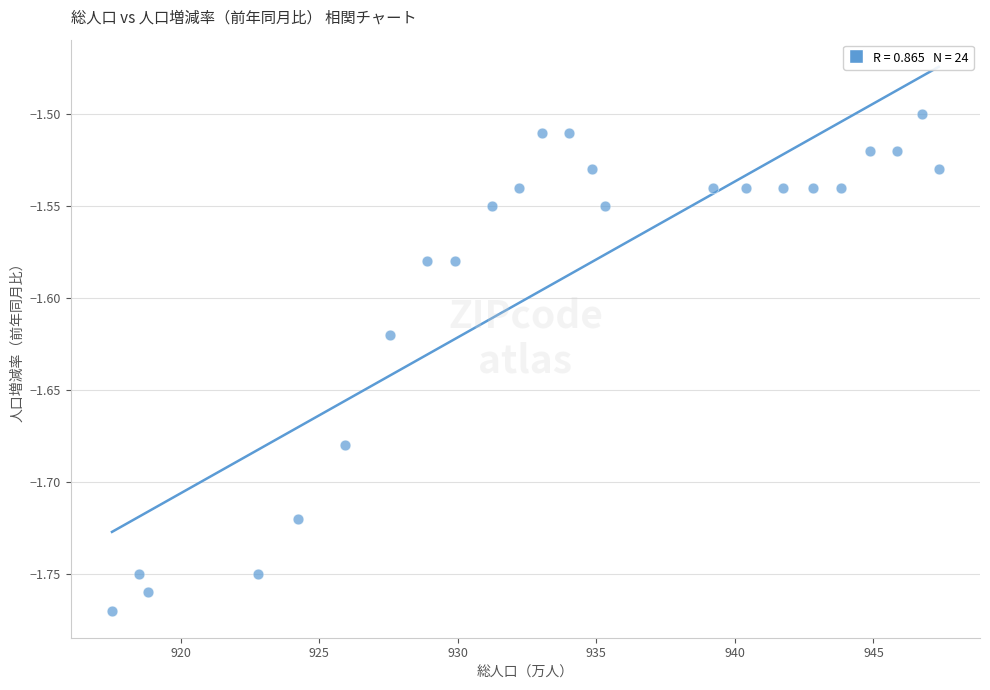

What is the range of X values (max minus min)?

29.8